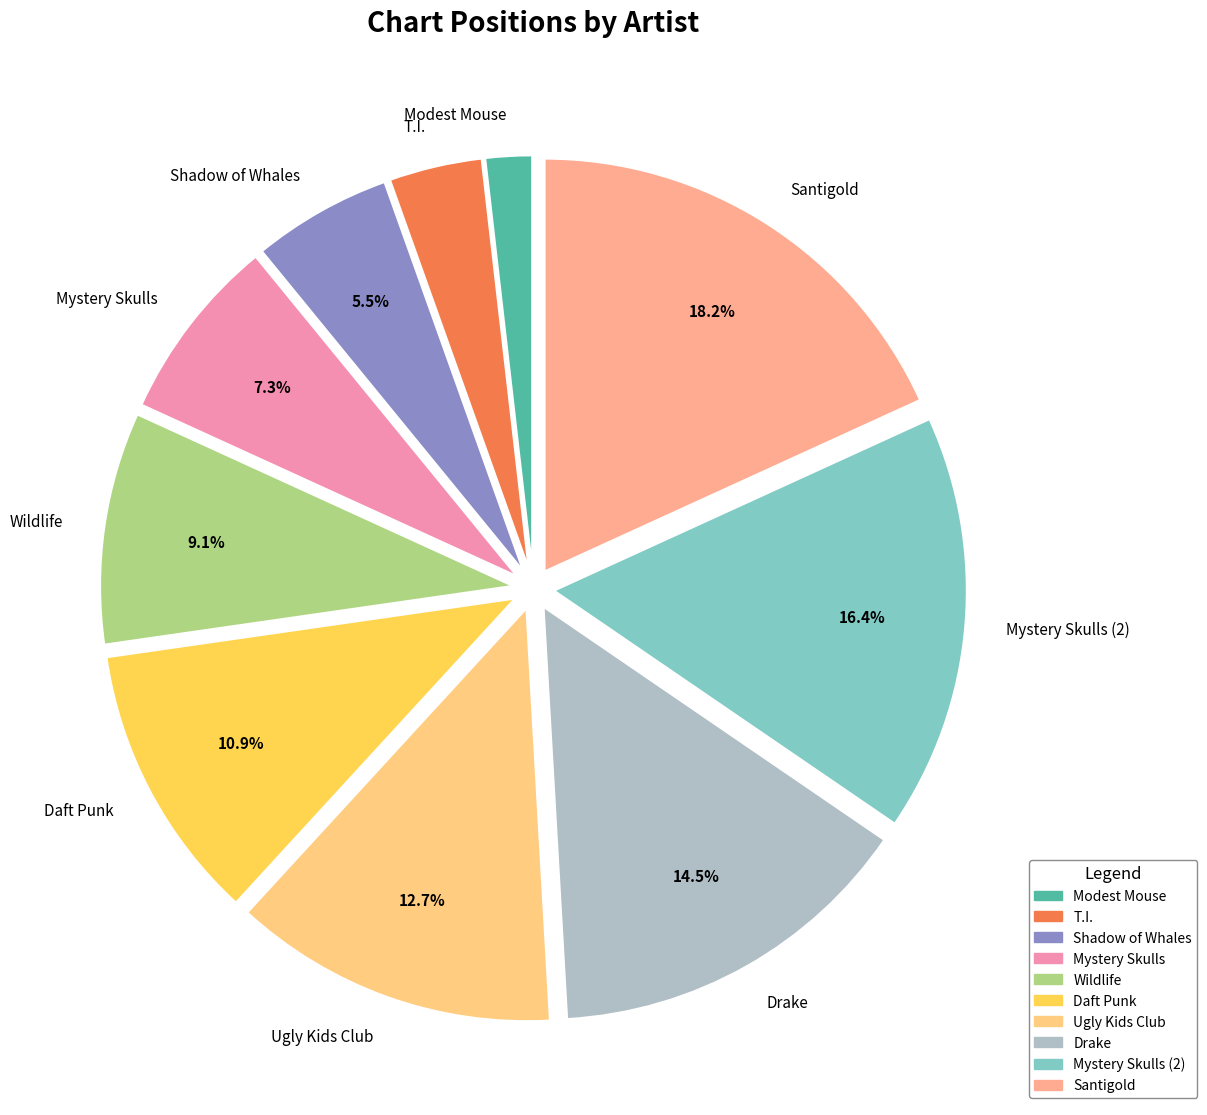

Which slice is the smallest?

Modest Mouse